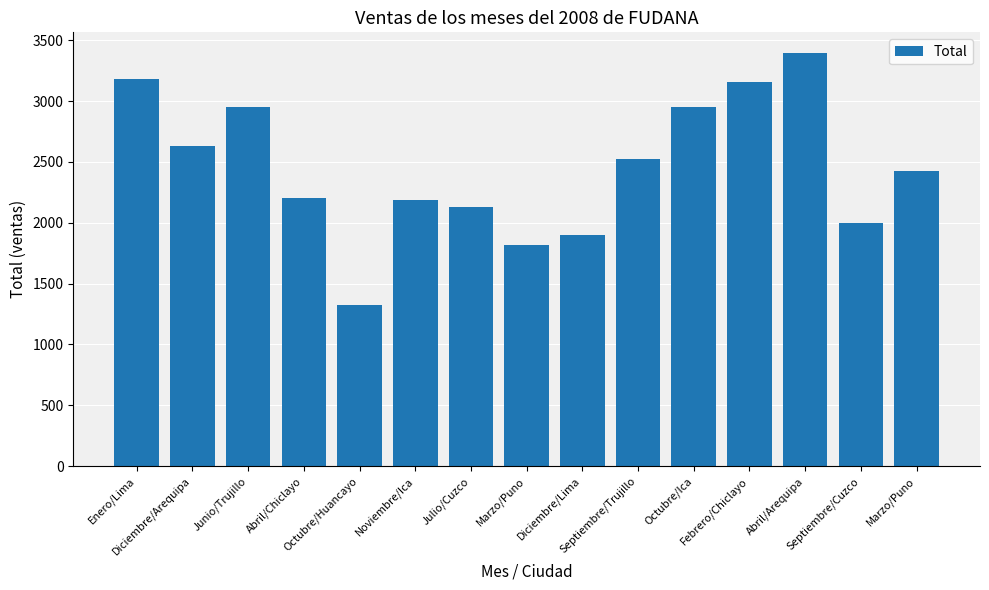

Are the bars horizontal?

No